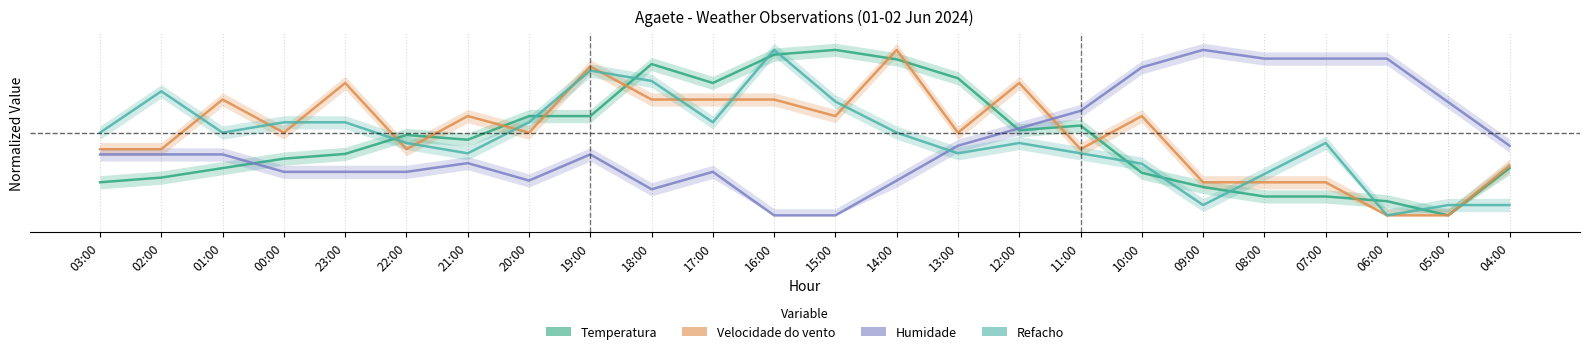

How many interior local peaks does the Humidade series have?

4